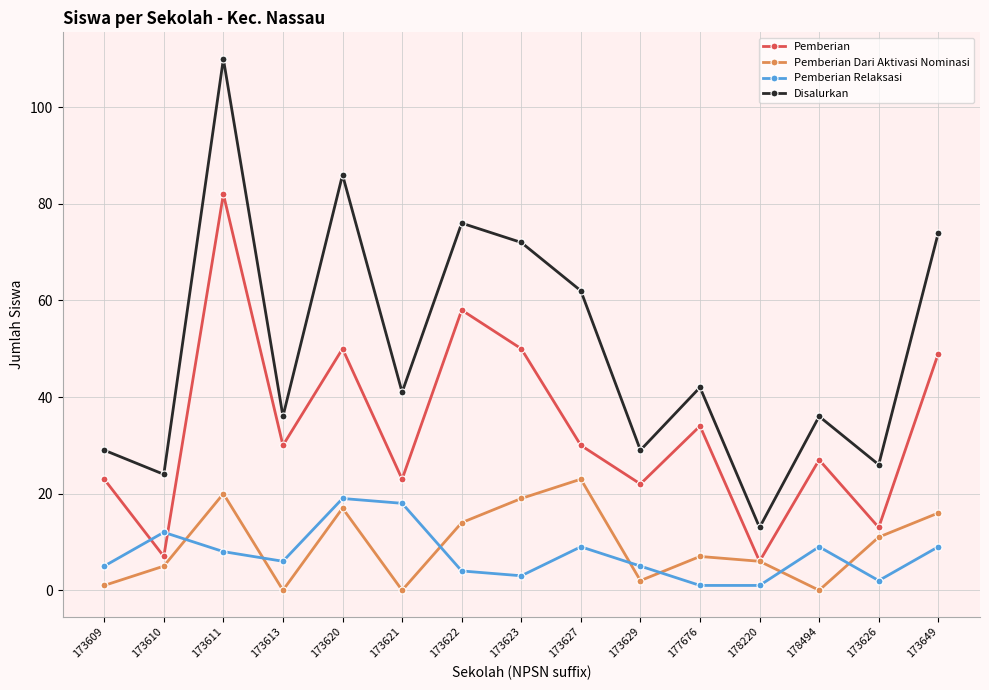

Reading left to right, what are all the values shown in this chart?

Pemberian: 173609=23	173610=7	173611=82	173613=30	173620=50	173621=23	173622=58	173623=50	173627=30	173629=22	177676=34	178220=6	178494=27	173626=13	173649=49
Pemberian Dari Aktivasi Nominasi: 173609=1	173610=5	173611=20	173613=0	173620=17	173621=0	173622=14	173623=19	173627=23	173629=2	177676=7	178220=6	178494=0	173626=11	173649=16
Pemberian Relaksasi: 173609=5	173610=12	173611=8	173613=6	173620=19	173621=18	173622=4	173623=3	173627=9	173629=5	177676=1	178220=1	178494=9	173626=2	173649=9
Disalurkan: 173609=29	173610=24	173611=110	173613=36	173620=86	173621=41	173622=76	173623=72	173627=62	173629=29	177676=42	178220=13	178494=36	173626=26	173649=74